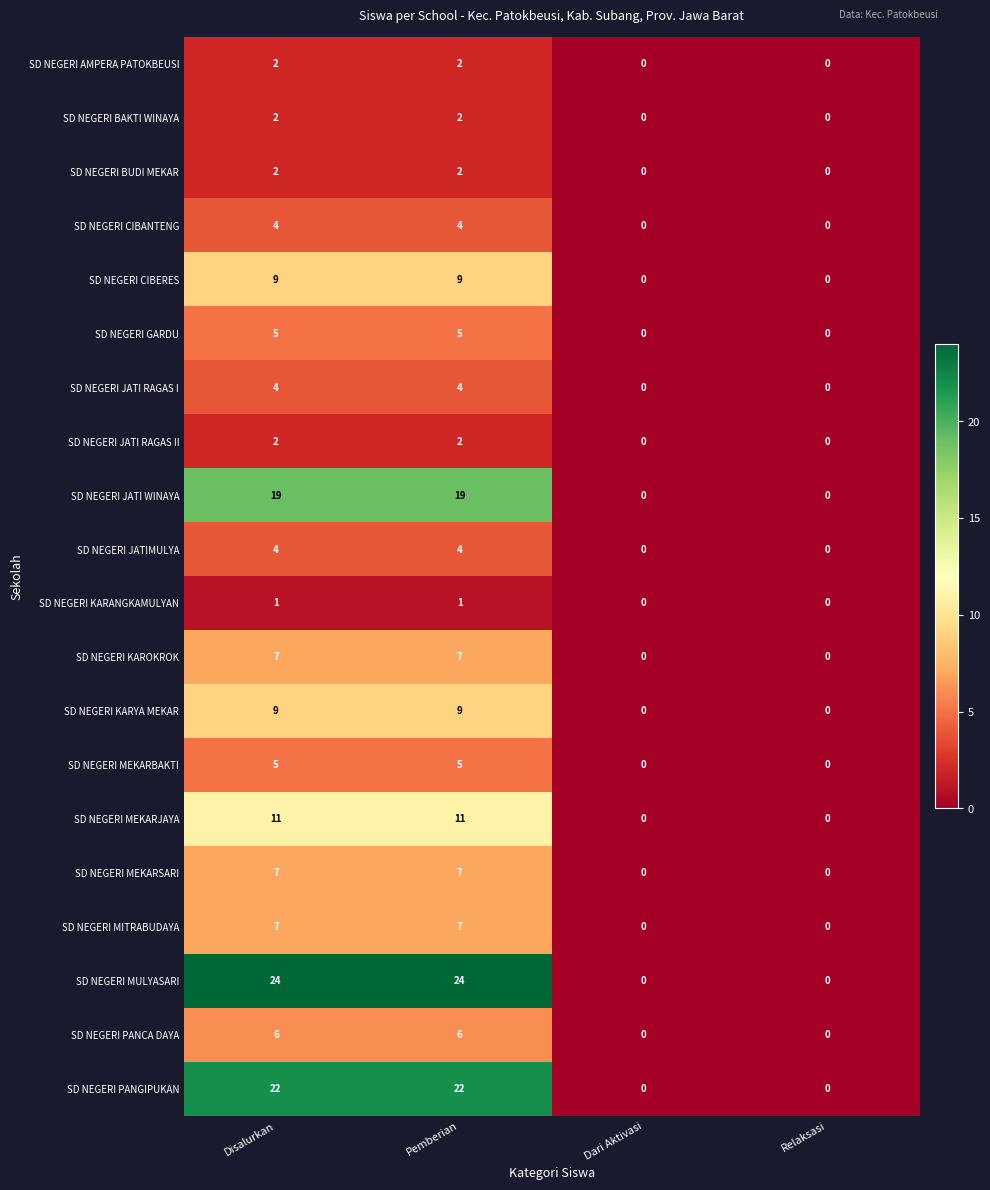

The SD NEGERI JATI RAGAS II series shows 2 at Disalurkan. True or false?

True